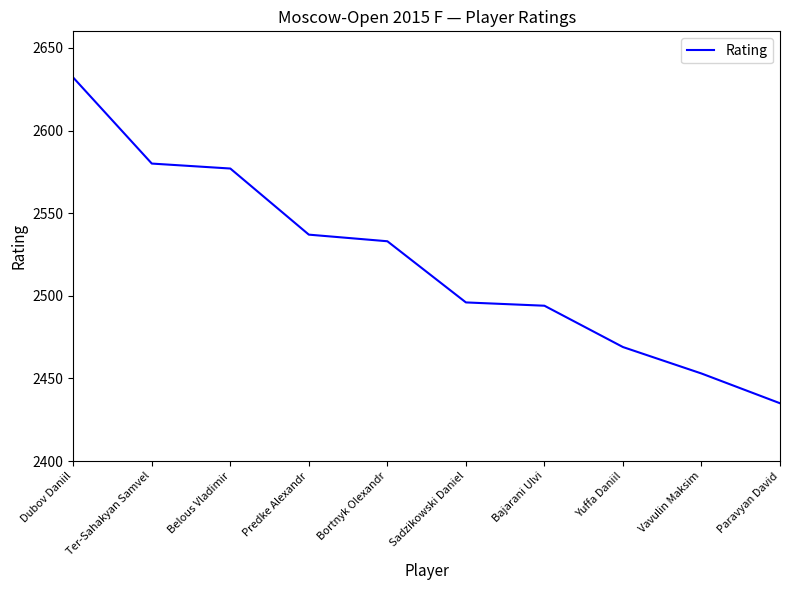

The value at Bajarani Ulvi is 2494. True or false?

True